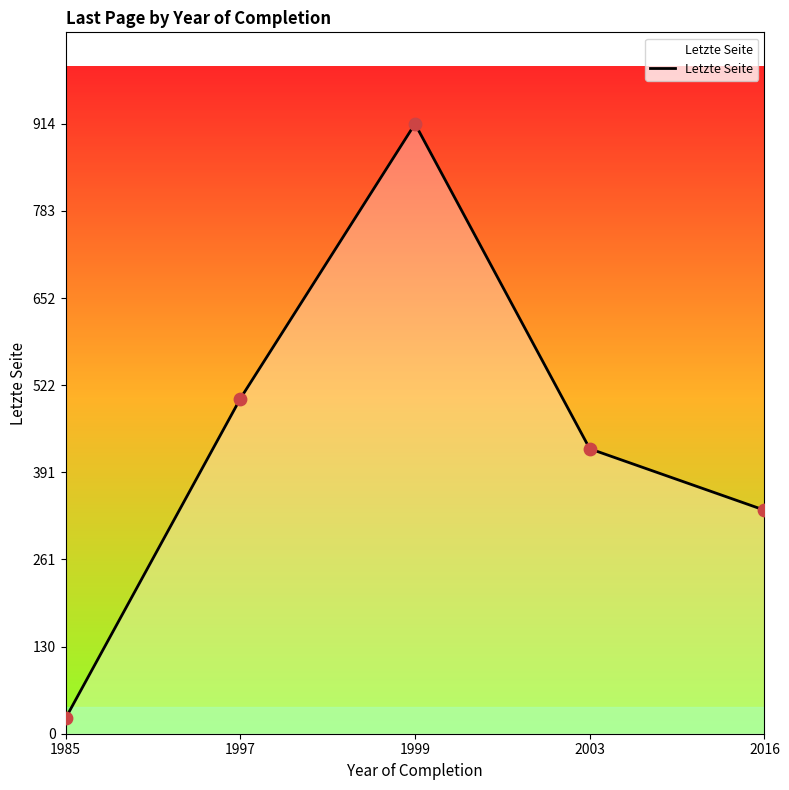

What is the change in value from 1997 to 2003?

-75